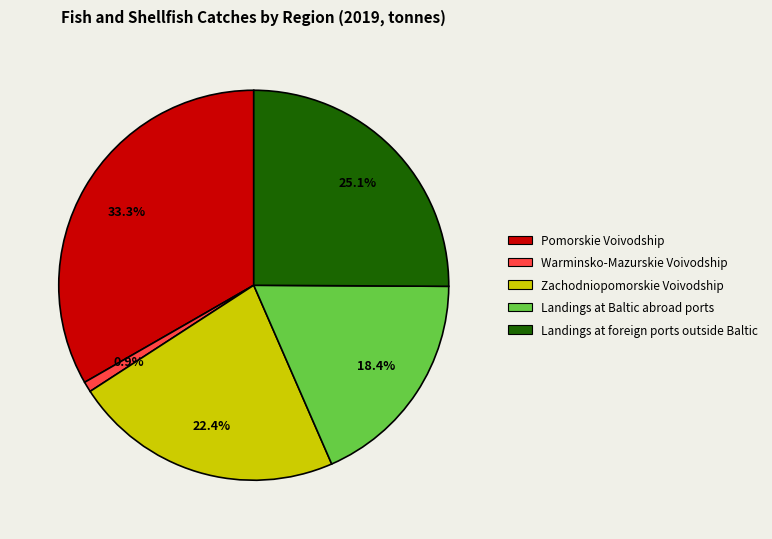

To the nearest percent, what is the difference between the largest and smallest slice percentages?

32%